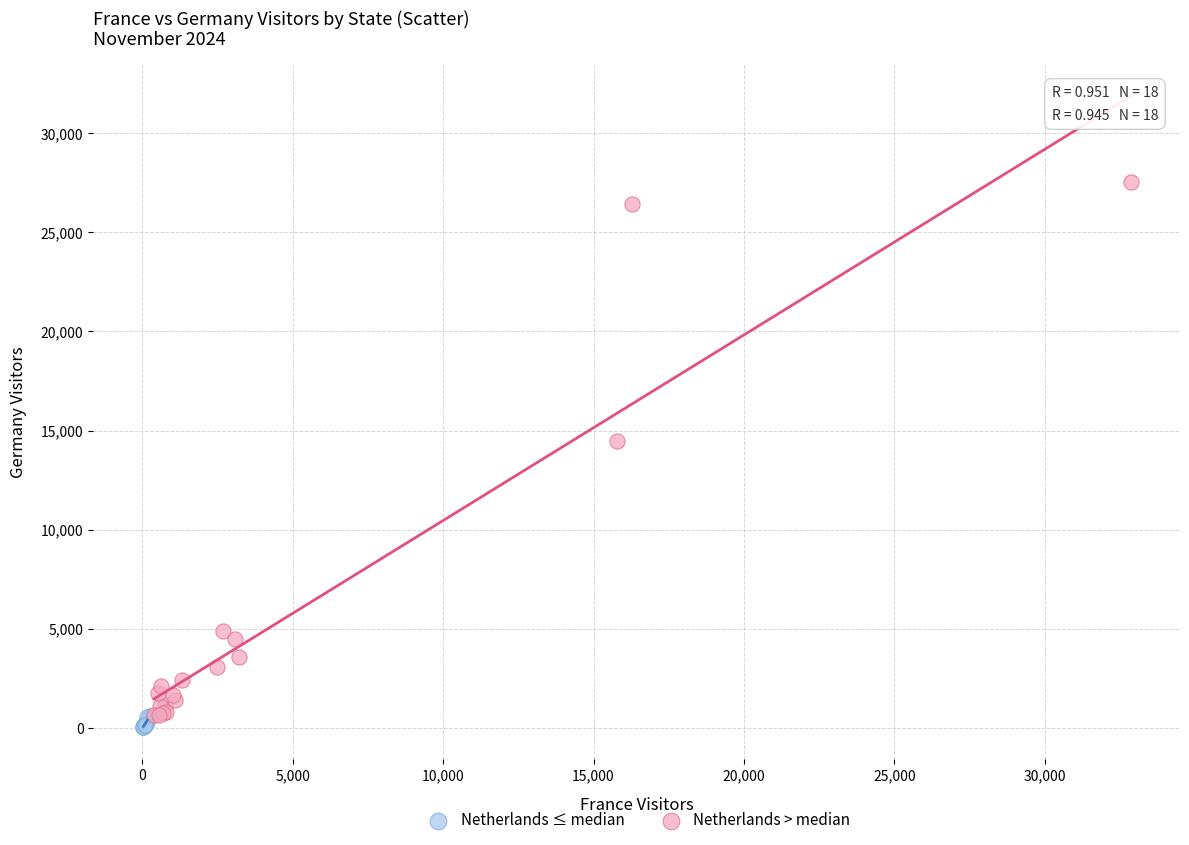

Which series contains the highest Y value?

Netherlands > median